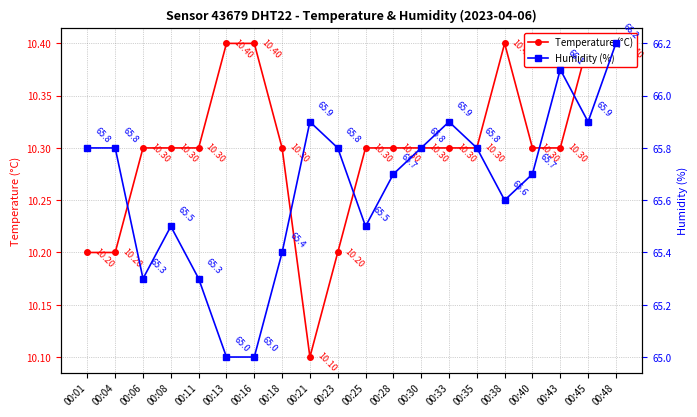

List the series in order of their peak value, highest first.

Humidity (%), Temperature (°C)